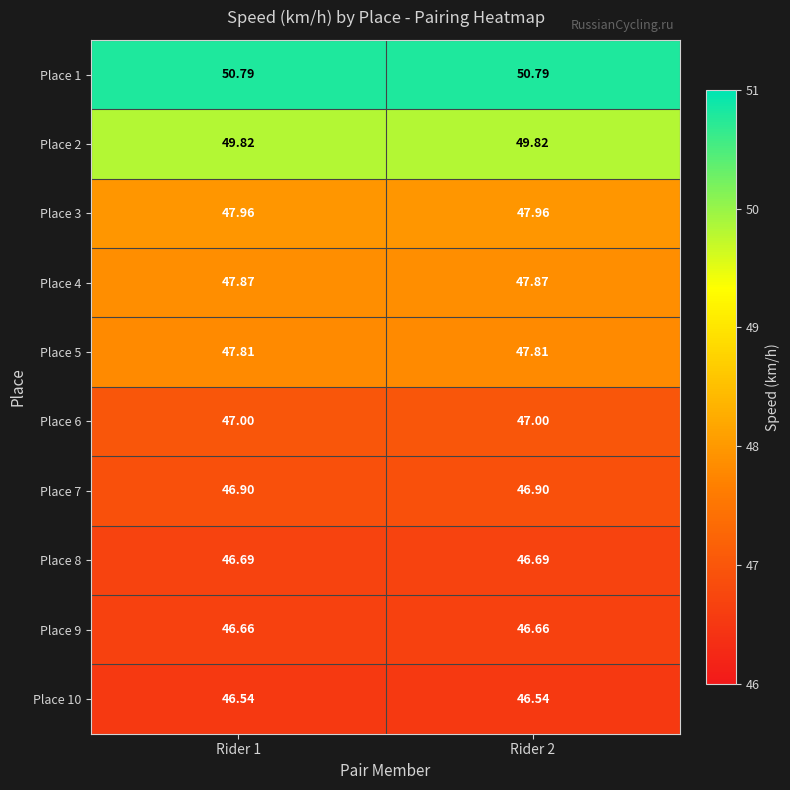

Is the value of Place 3 at Rider 2 greater than the value of Place 1 at Rider 2?

No